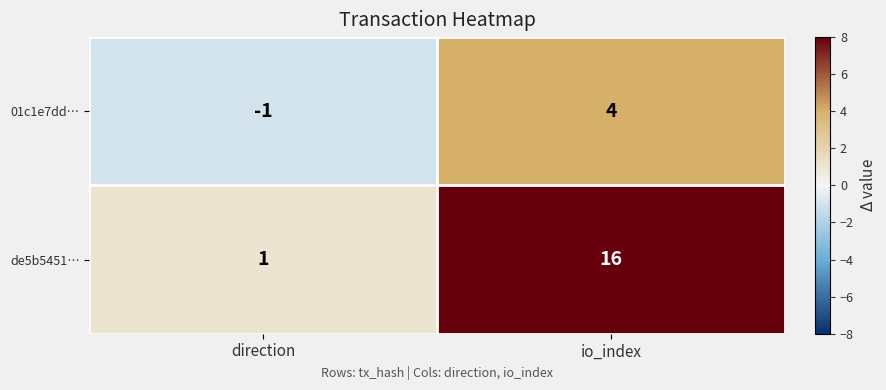

List the series in order of their overall mean, highest first.

de5b5451…, 01c1e7dd…